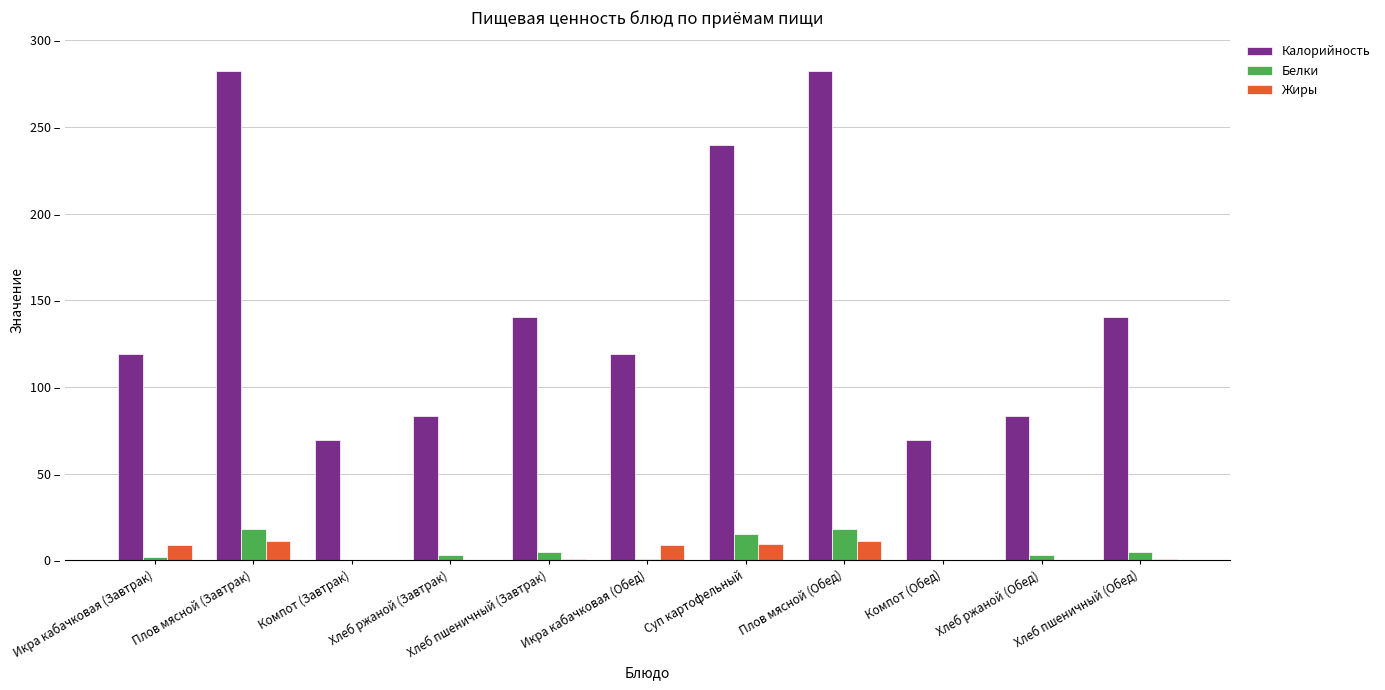

At which label is Белки closest to 9?

Хлеб пшеничный (Завтрак)